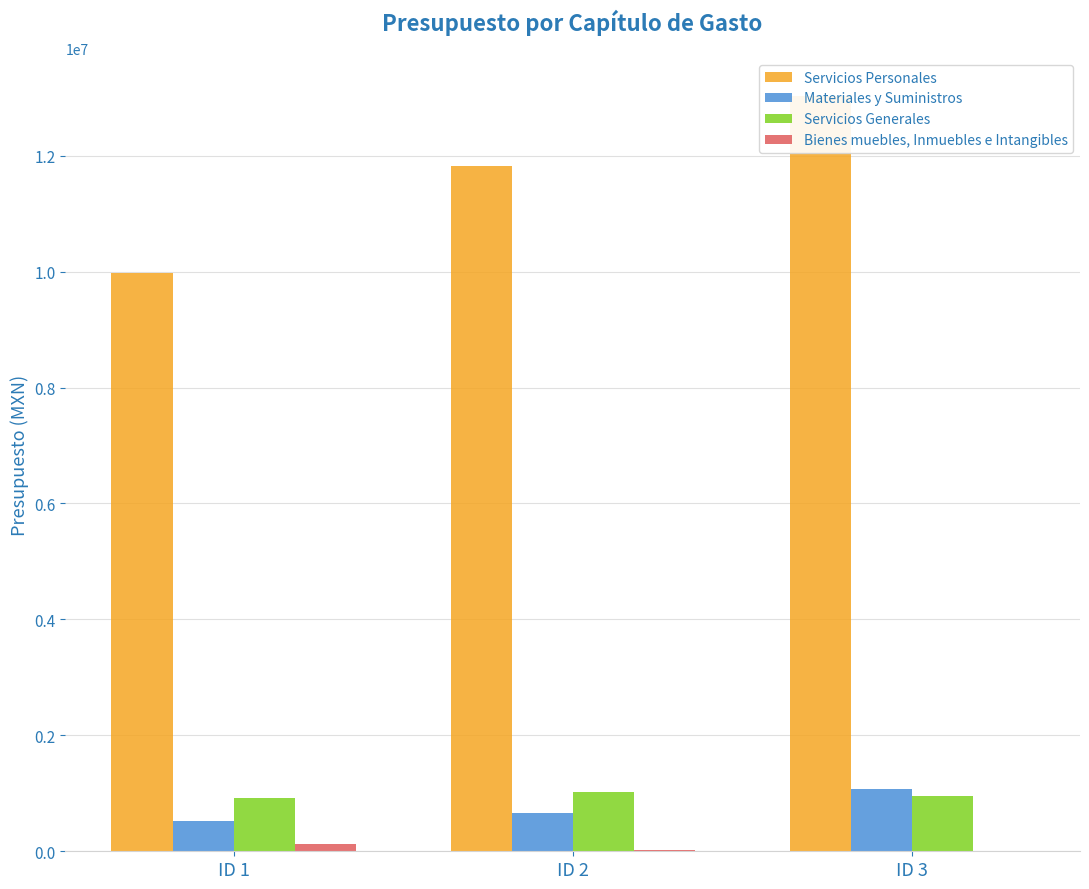

At which category is the sum across all series the highest?

ID 3